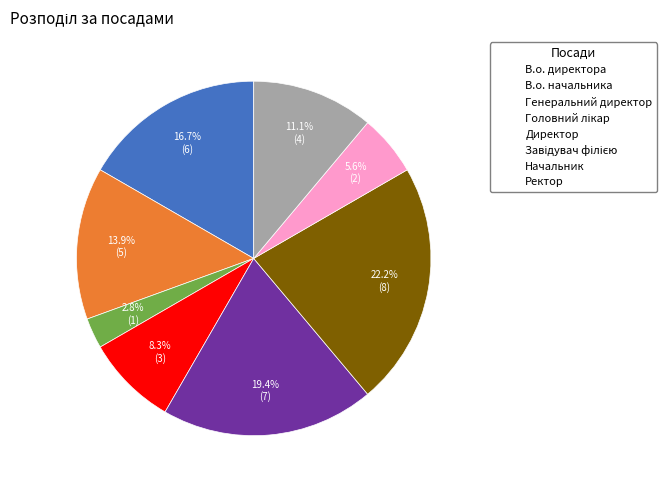

Which category has the smallest portion of the pie?

Генеральний директор